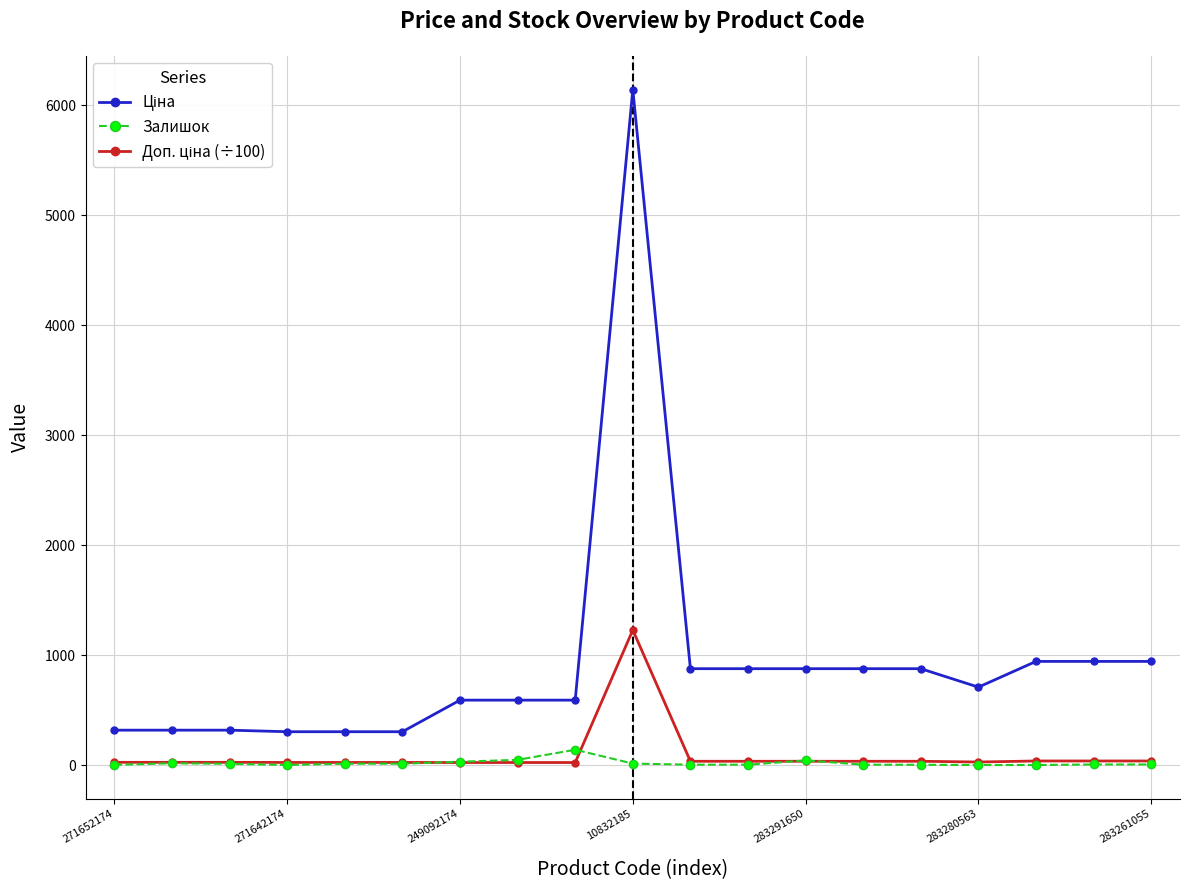

Which category has the highest value across all series?

10832185